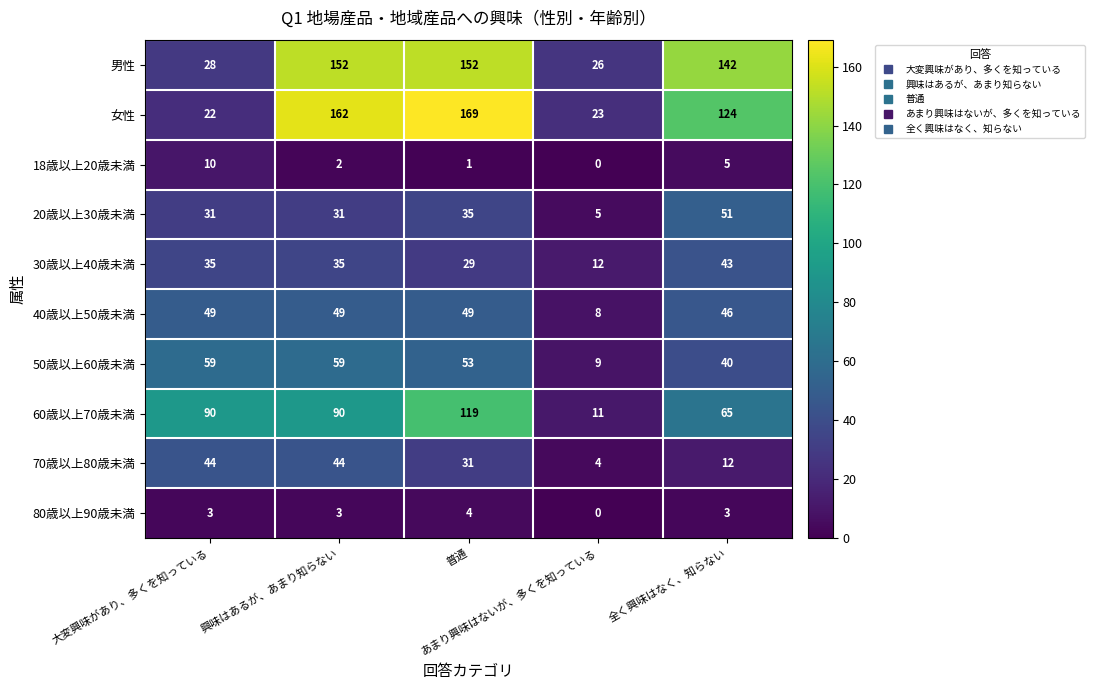

What is the total value across all series at 普通?

642